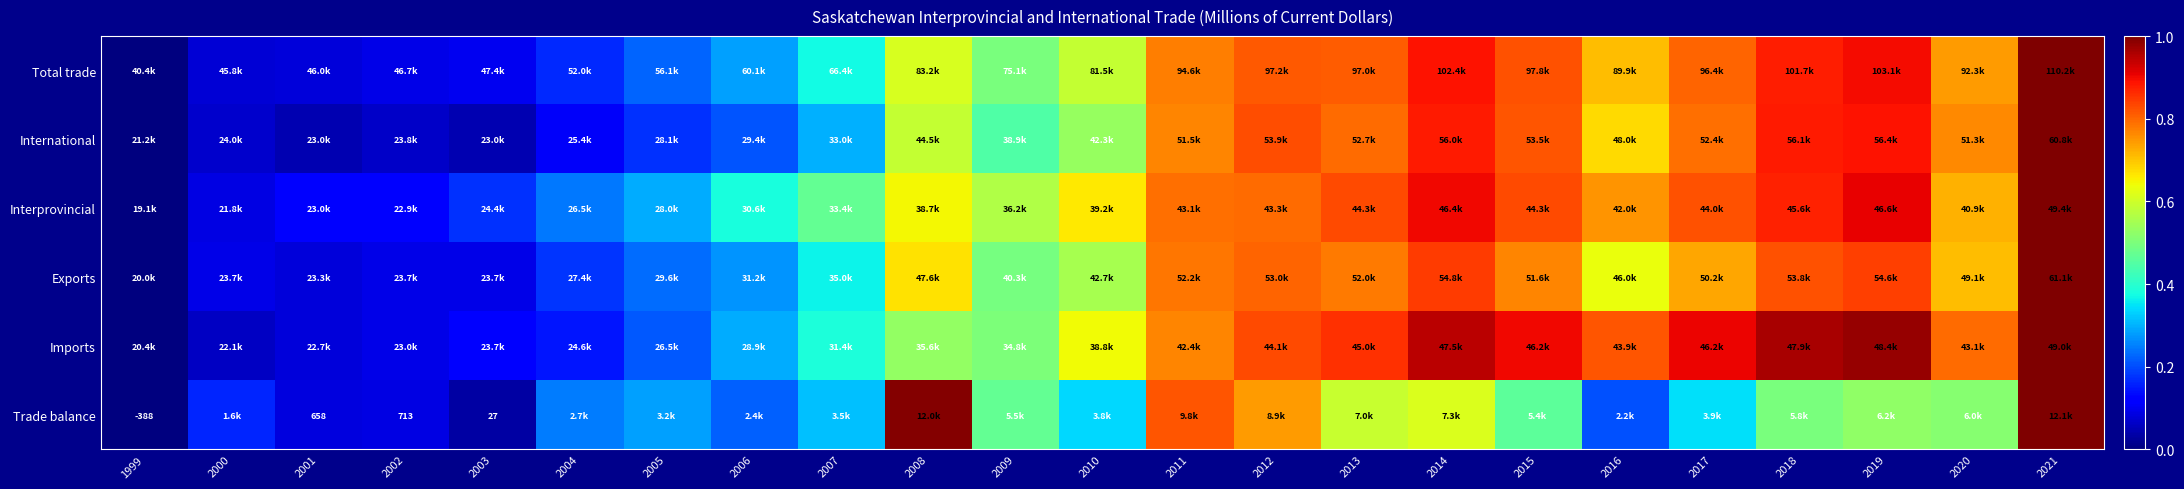

How many categories are shown in the chart?

23